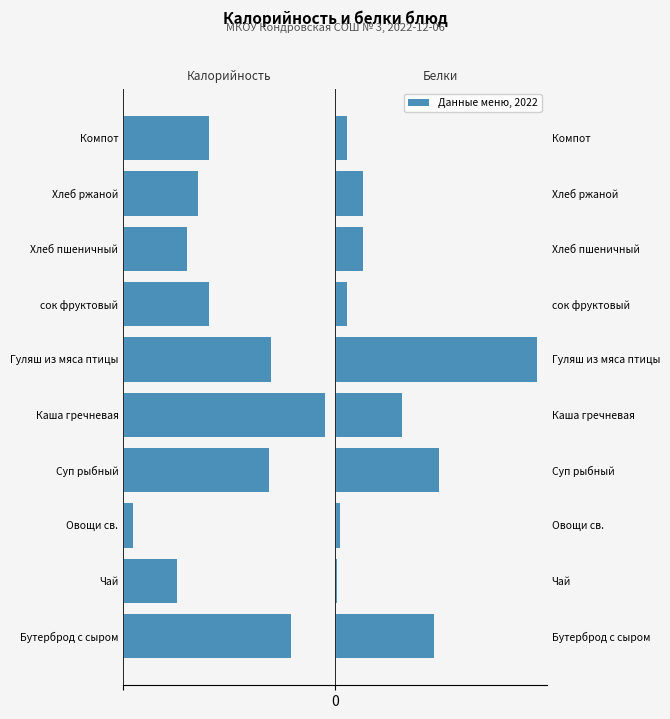

How many data points in Калорийность are above -92?

4